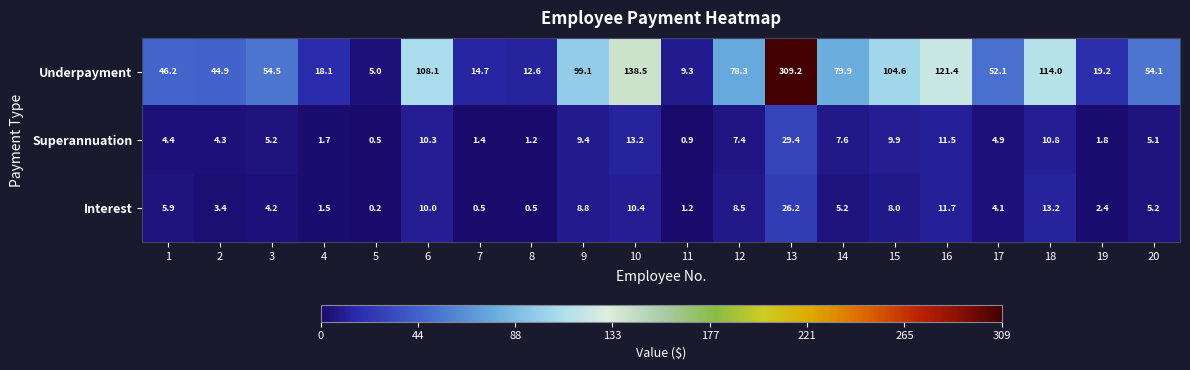

How many data points does each series have?

20